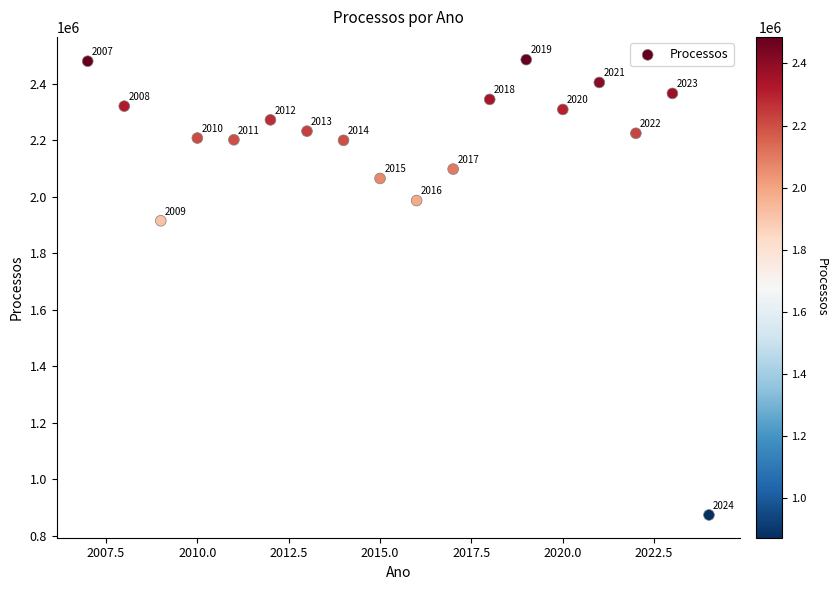

What Y value in the scatter plot is closest to 1679238?

1914939